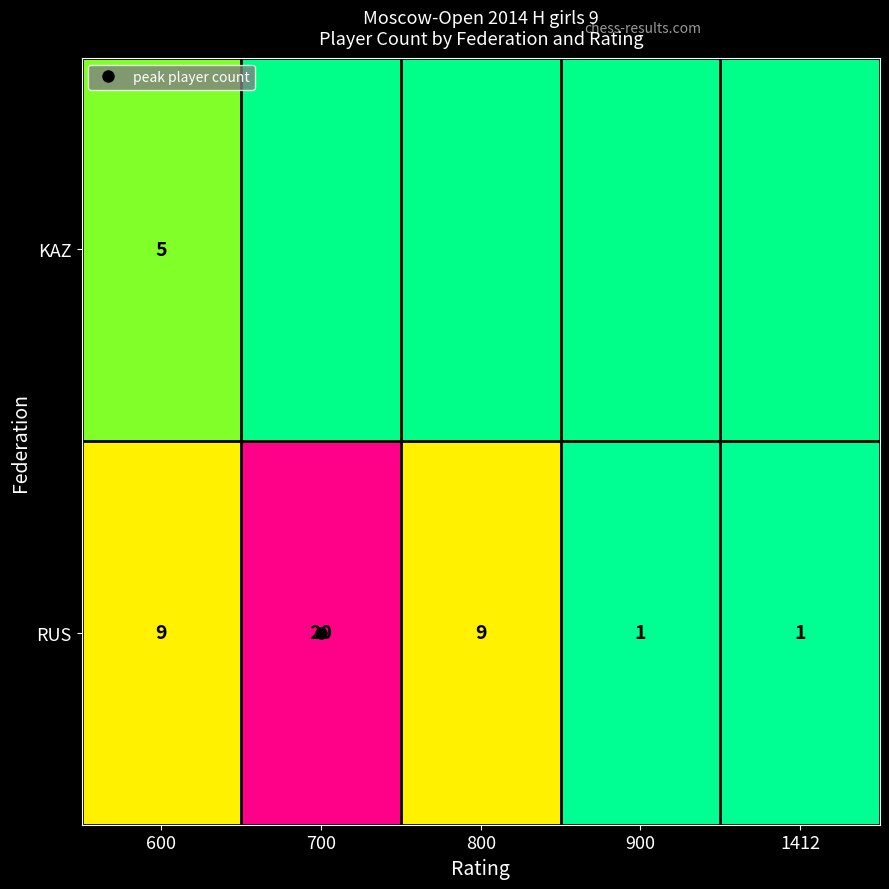

At which label is RUS closest to 10?

600